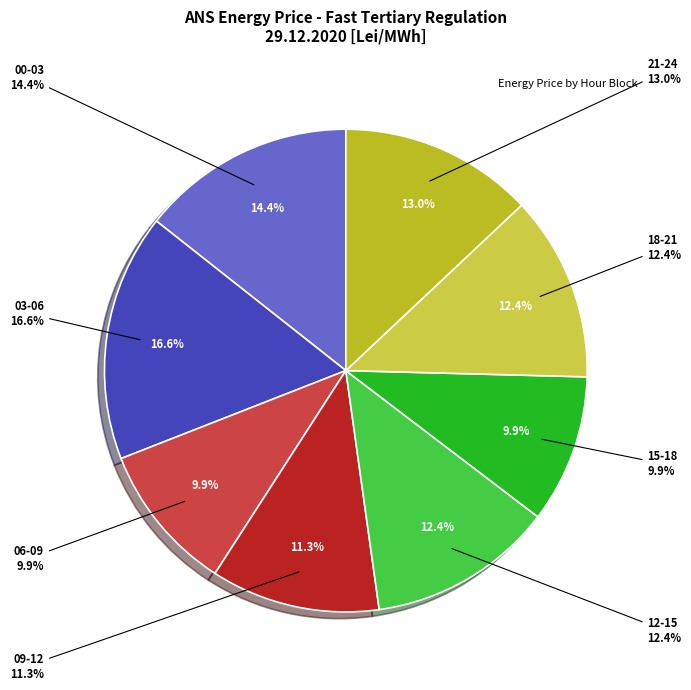

Does 01 - 02 represent more than half of the total?

No